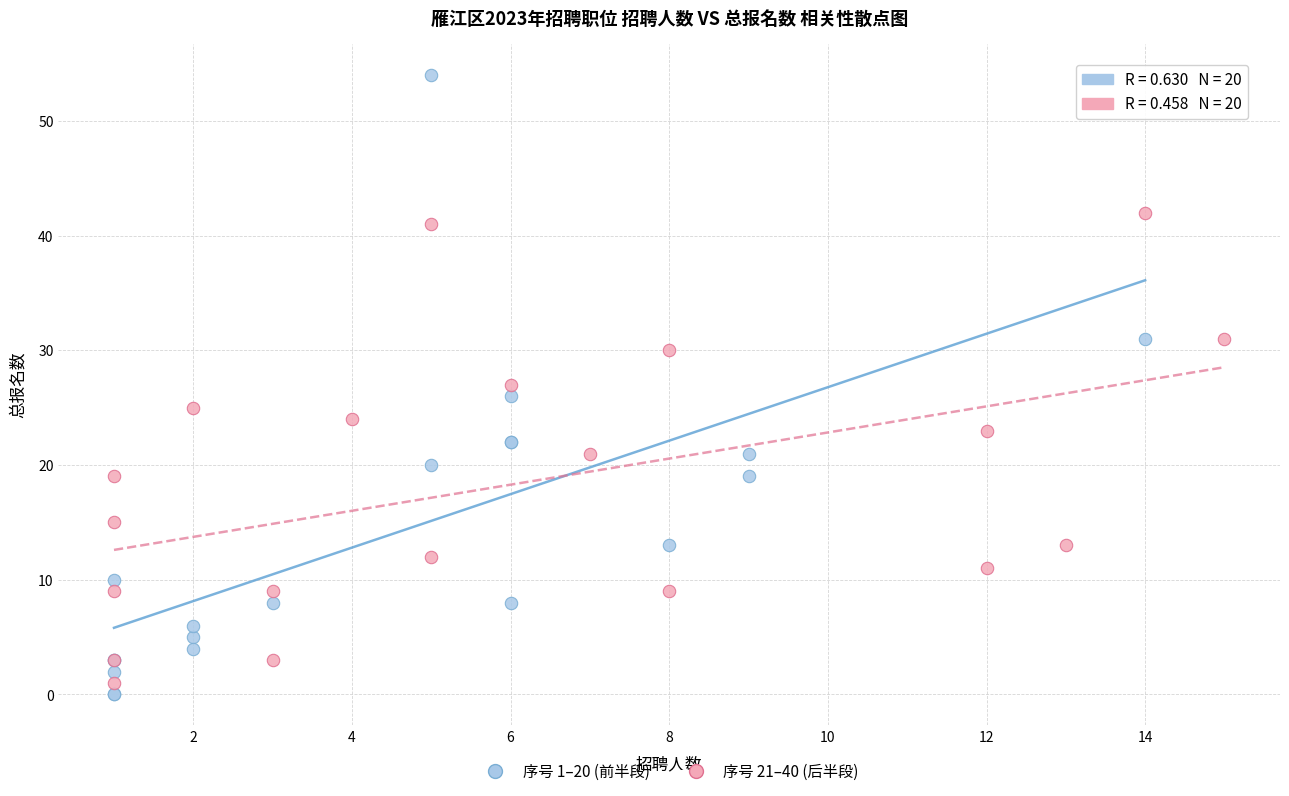

Which series has the largest Y range (max minus min)?

序号 1–20 (前半段)